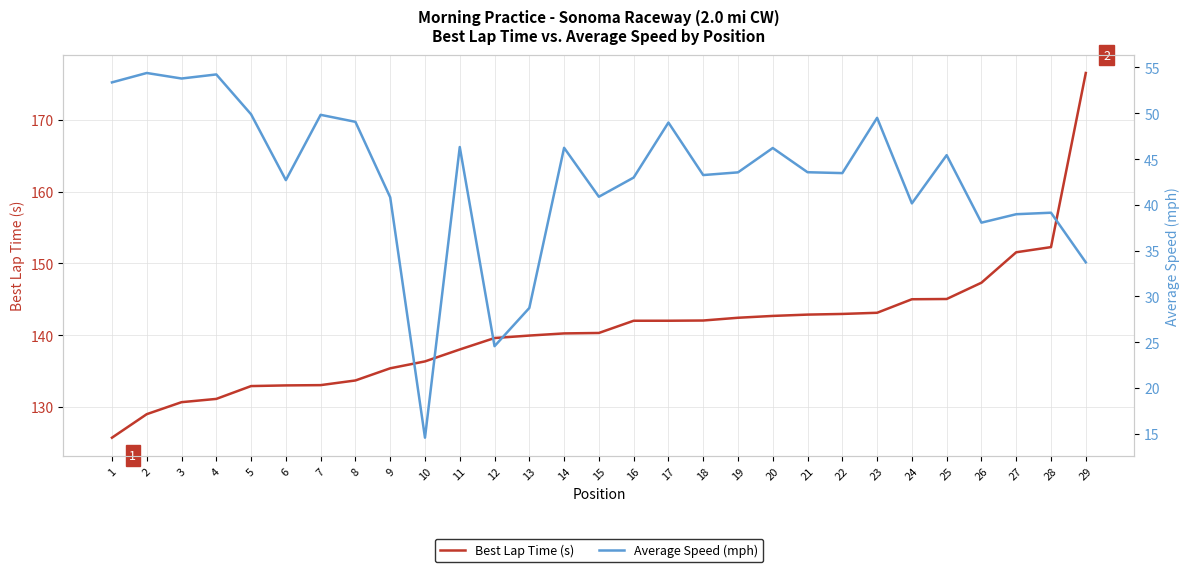

What are all the series names shown in the legend?

Best Lap Time (s), Average Speed (mph)